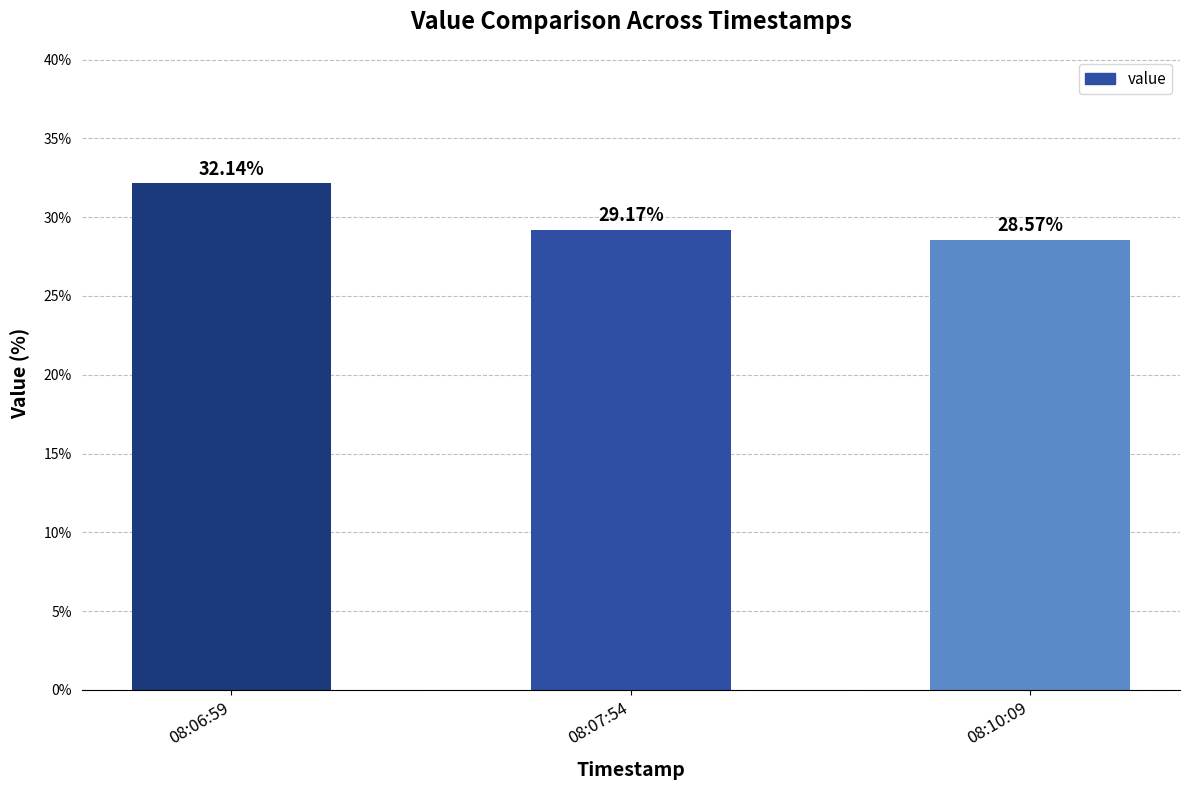

The value at 08:10:09 is 0.2. True or false?

False